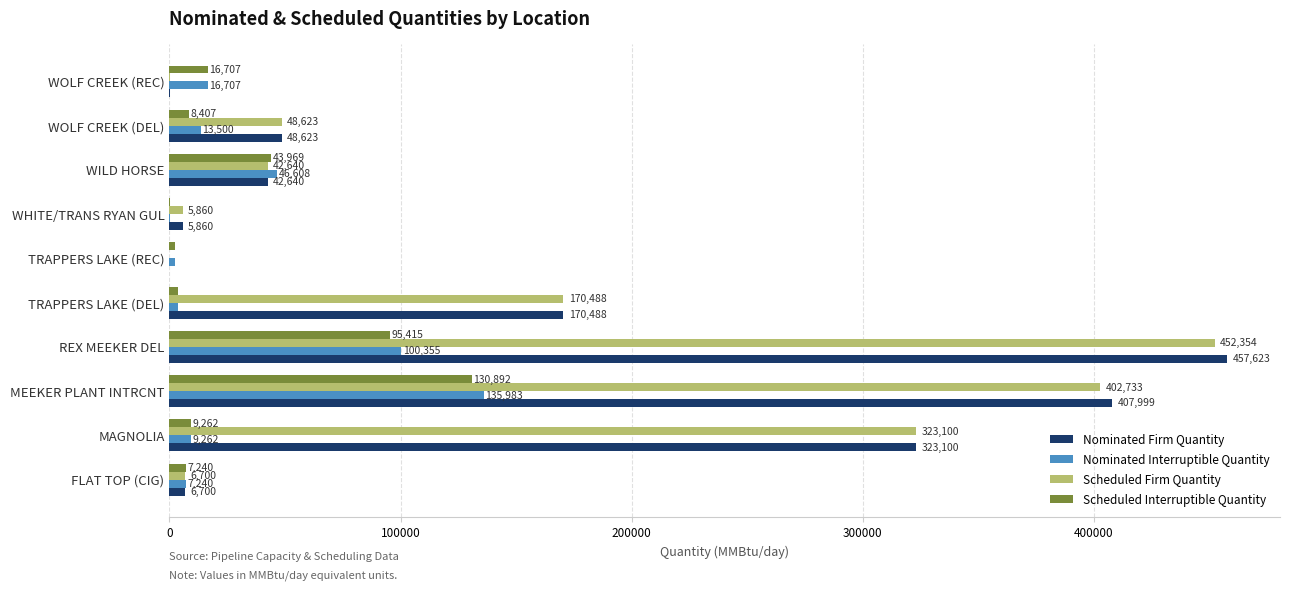

Which series has the largest total across all categories?

Nominated Firm Quantity